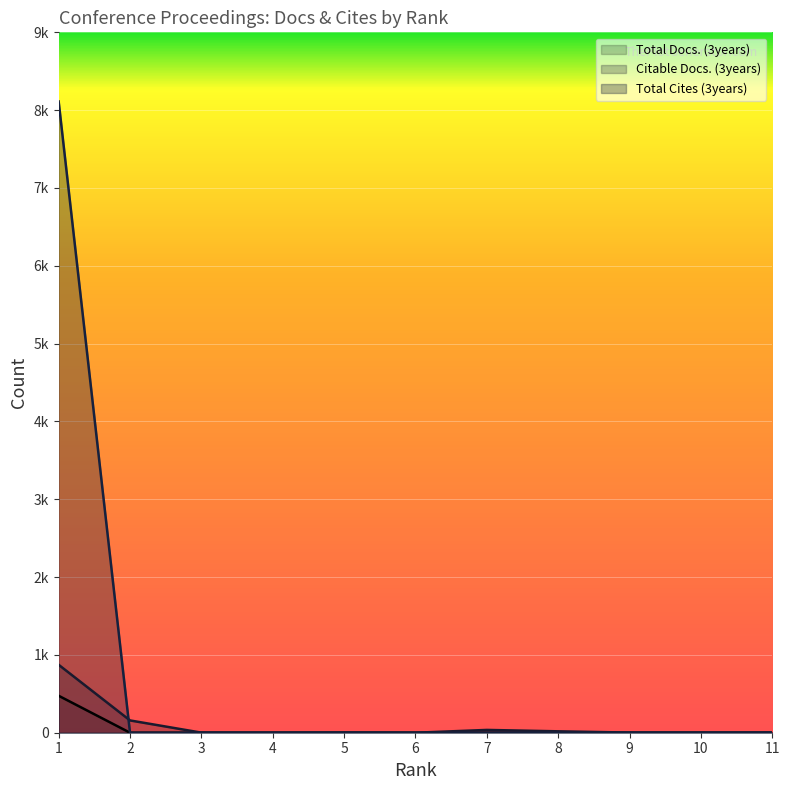

List the labels in order of Total Docs. (3years) value, smallest first.

2, 3, 4, 5, 6, 7, 8, 9, 10, 11, 1